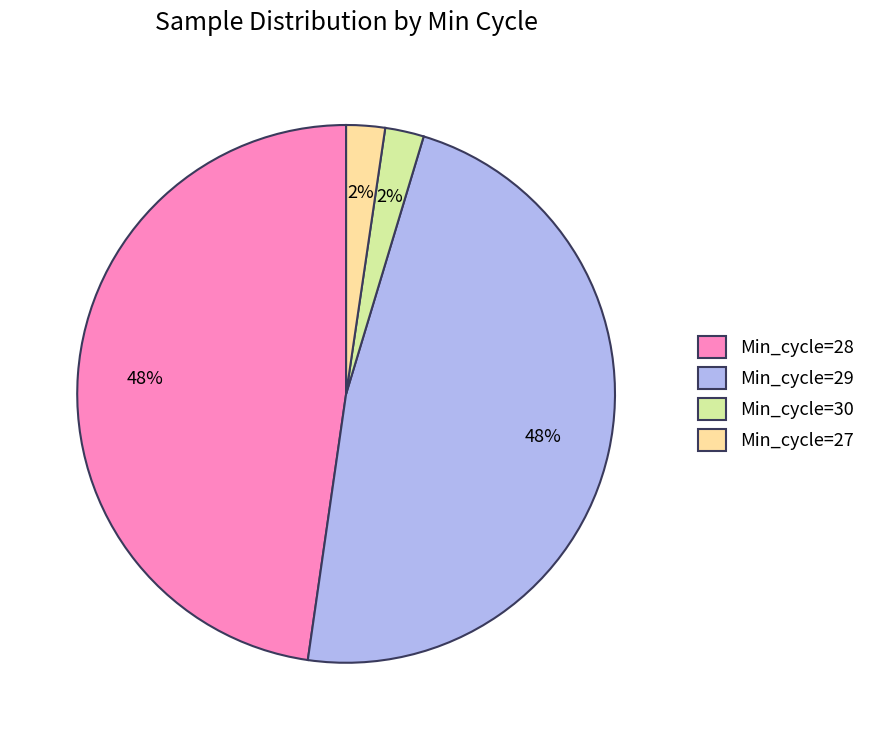

How many segments does this pie chart have?

4